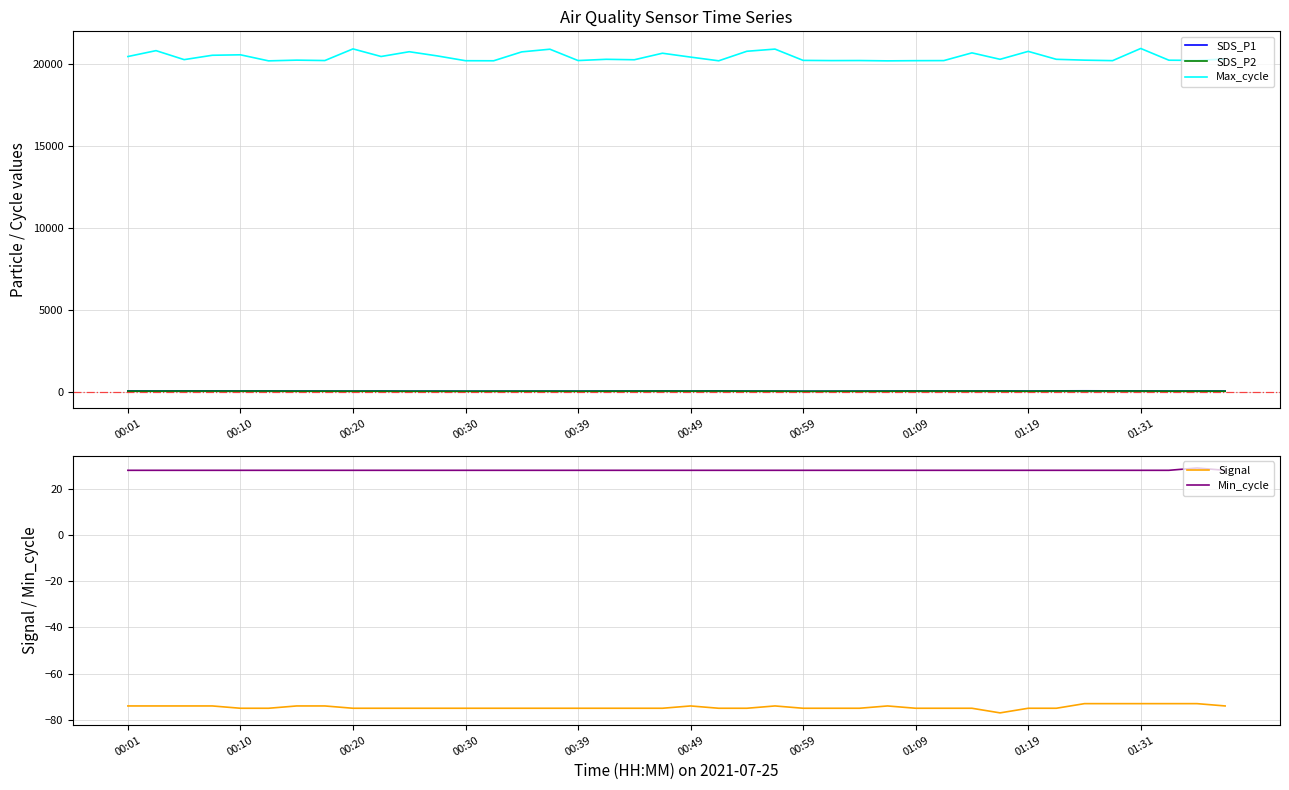

True or false: SDS_P2 and Max_cycle cross at least once.

False